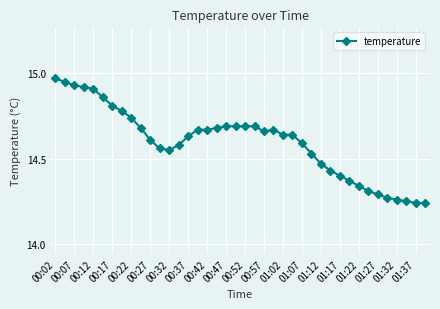

What is the difference between the second highest and minimum values?

0.7